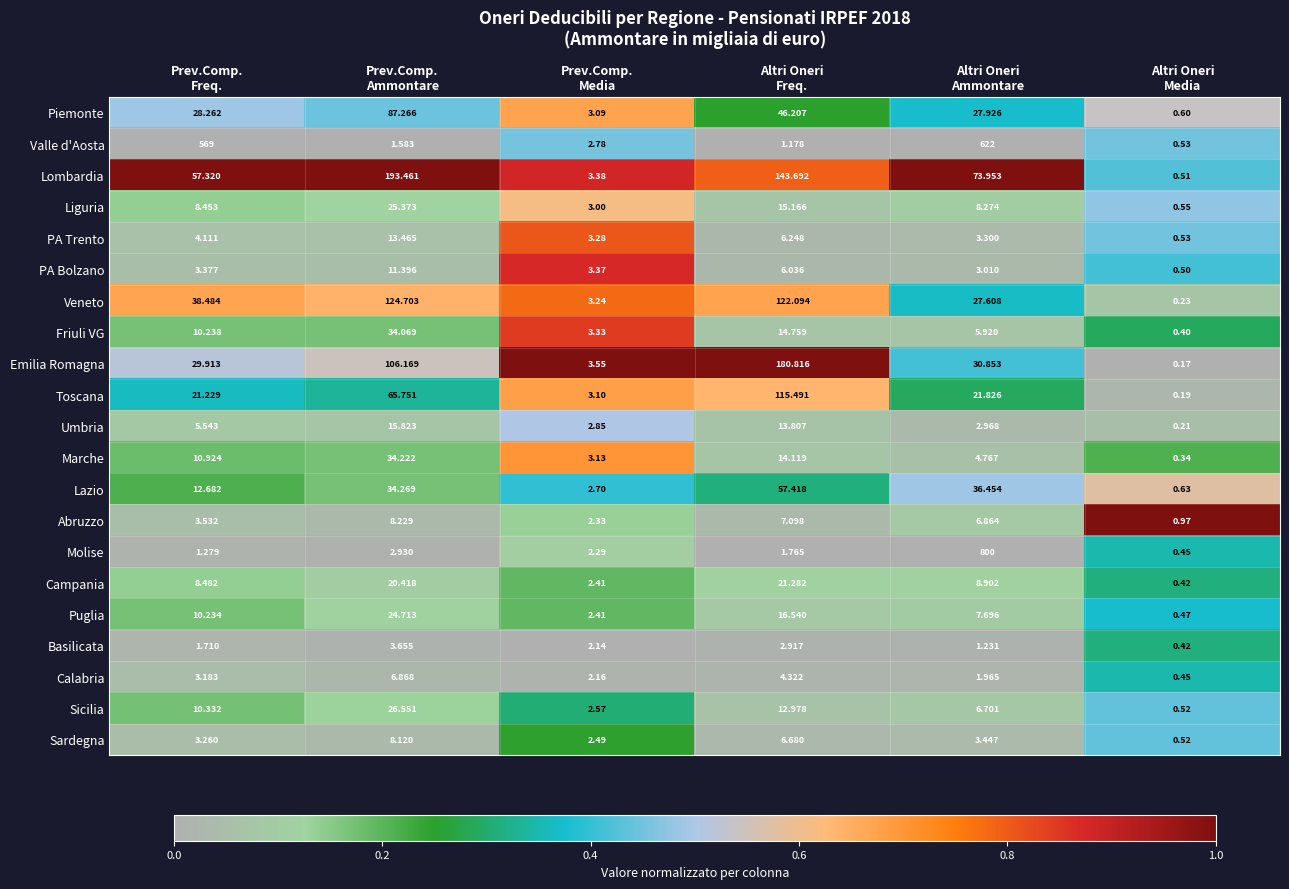

Between Prev.Comp.
Media and Altri Oneri
Freq., which series saw the biggest shift?

Emilia Romagna